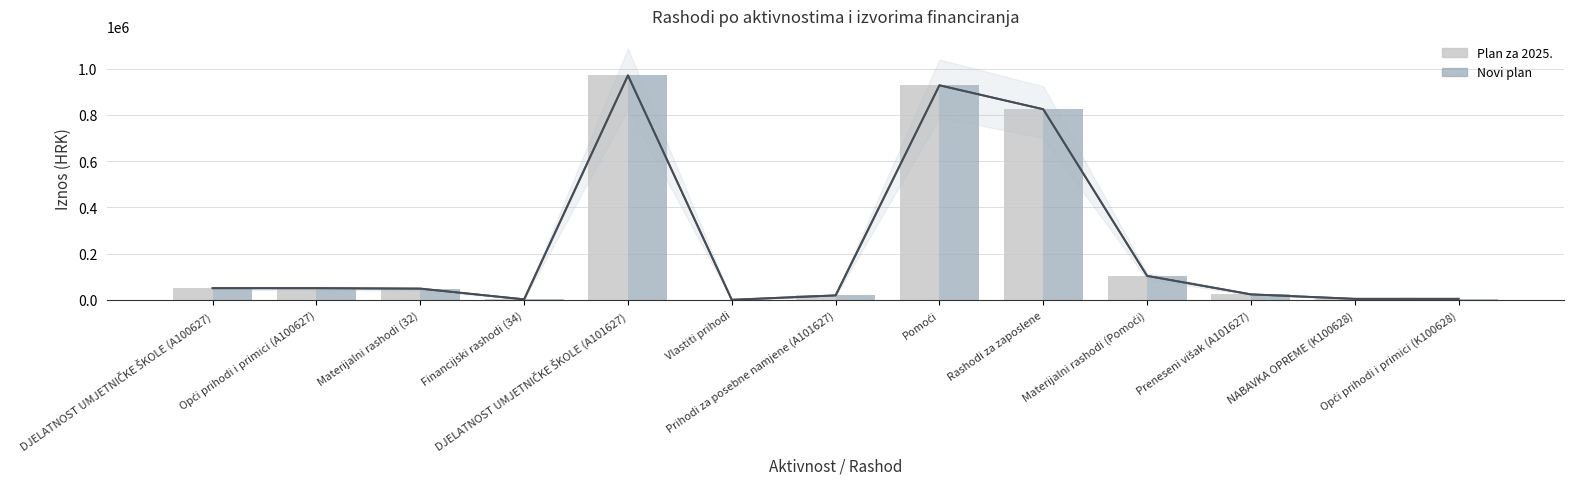

Is it true that Plan za 2025. equals 61 at Vlastiti prihodi?

False